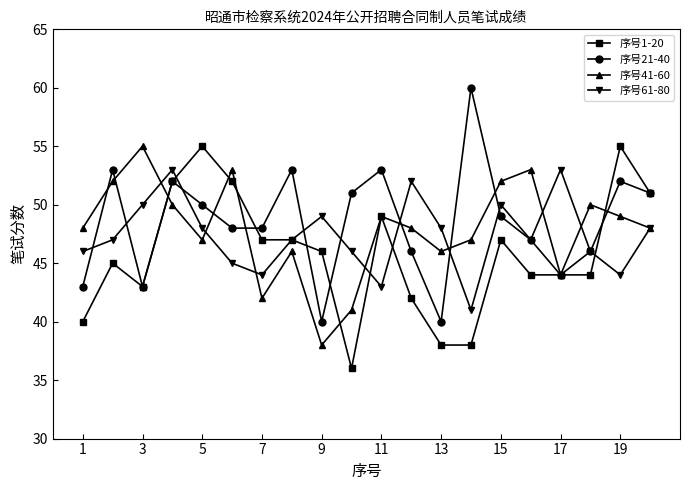

What is the value of the 序号61-80 point at the 4th from the left?

53